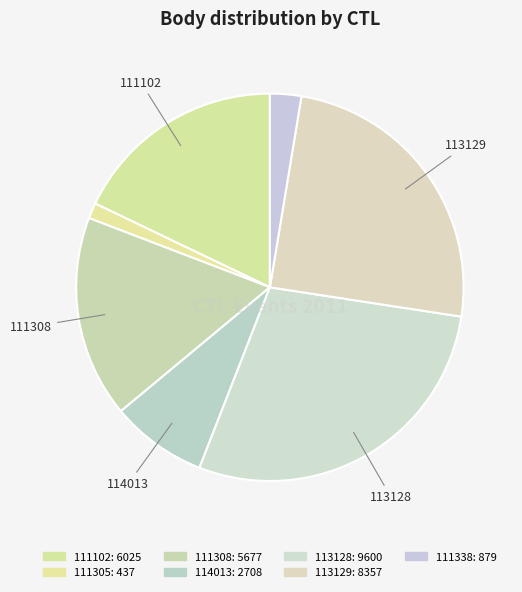

How many slices are in this pie chart?

7